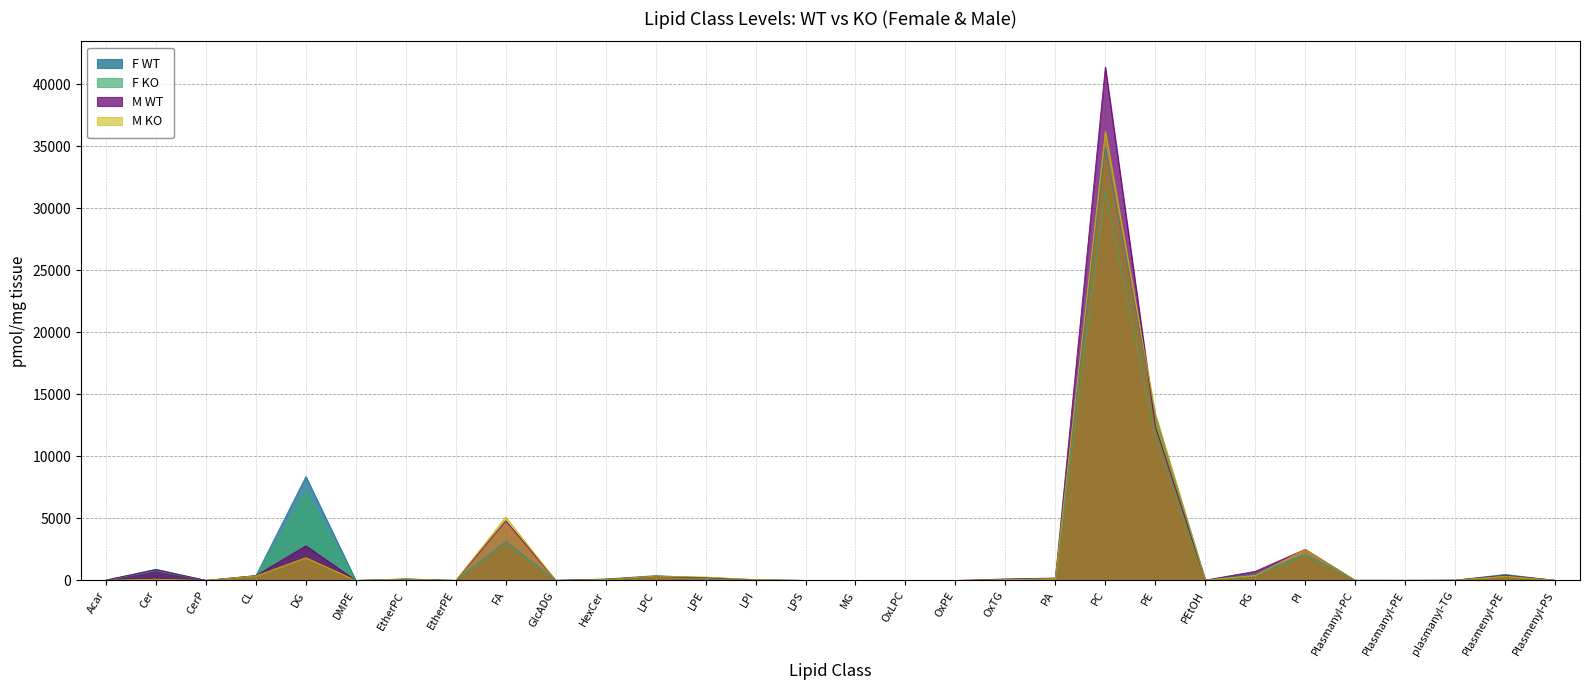

Does the chart have visible grid lines?

Yes